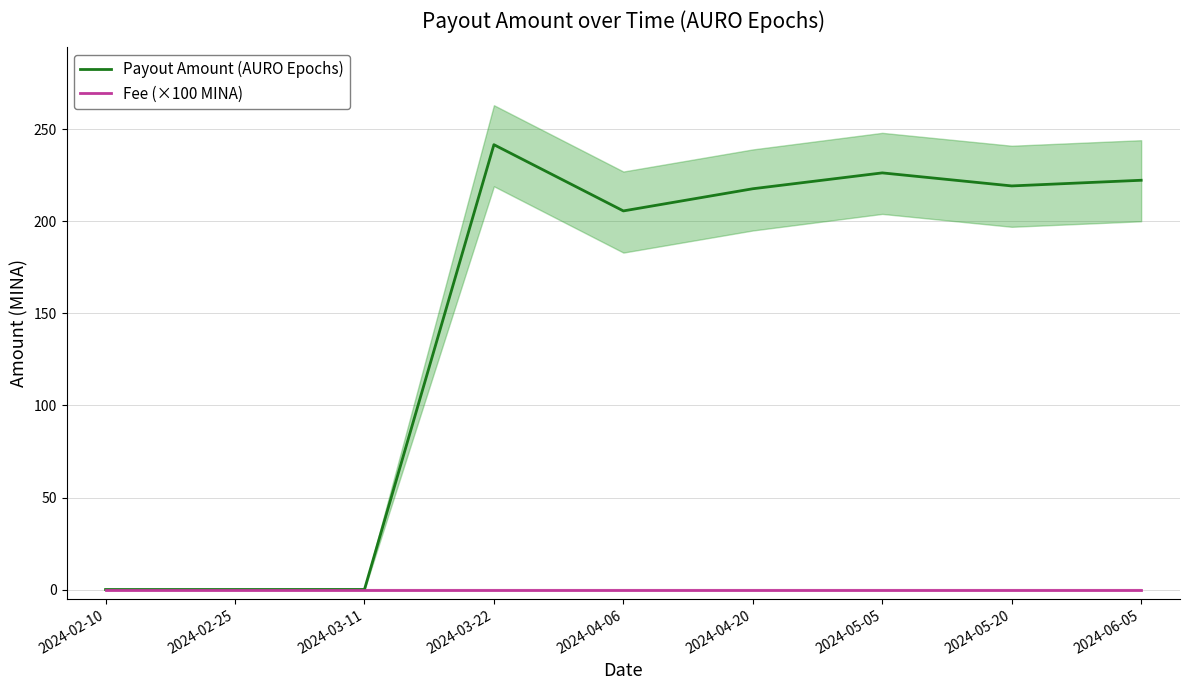

Rank the categories by Fee (×100 MINA) value from lowest to highest.

2024-02-10, 2024-02-25, 2024-03-11, 2024-03-22, 2024-04-06, 2024-04-20, 2024-05-05, 2024-05-20, 2024-06-05